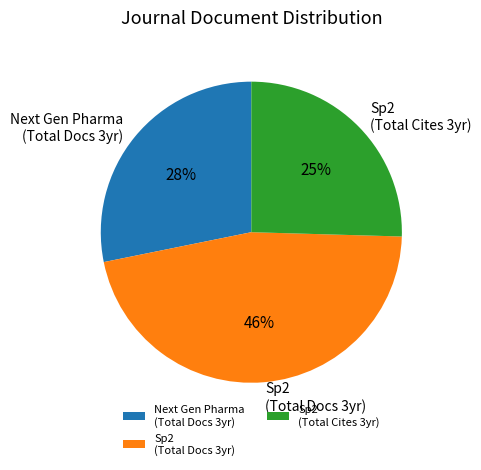

Combined, do Next Gen Pharma (Total Docs 3yr) and Sp2 (Total Cites 3yr) account for over 50%?

Yes